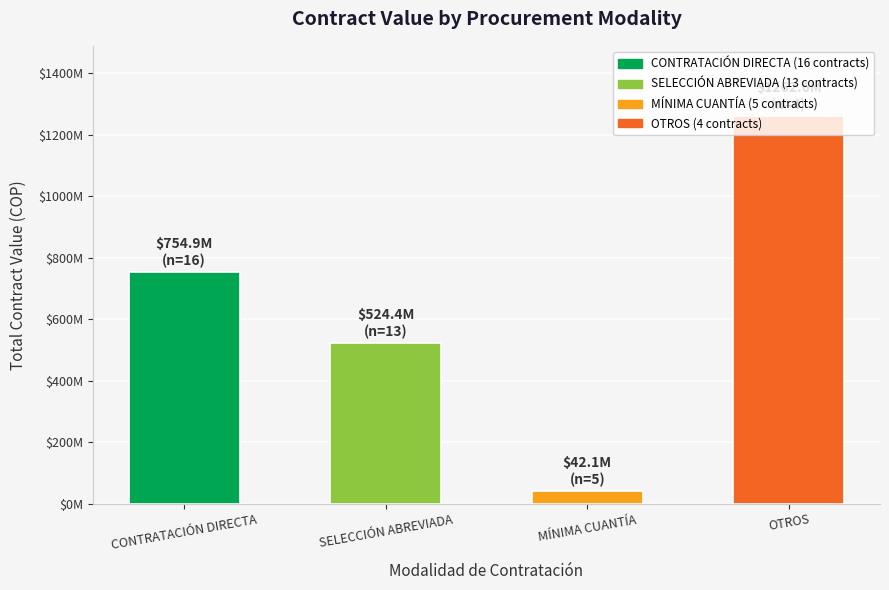

What is the label of the 3rd bar from the left?

MÍNIMA CUANTÍA